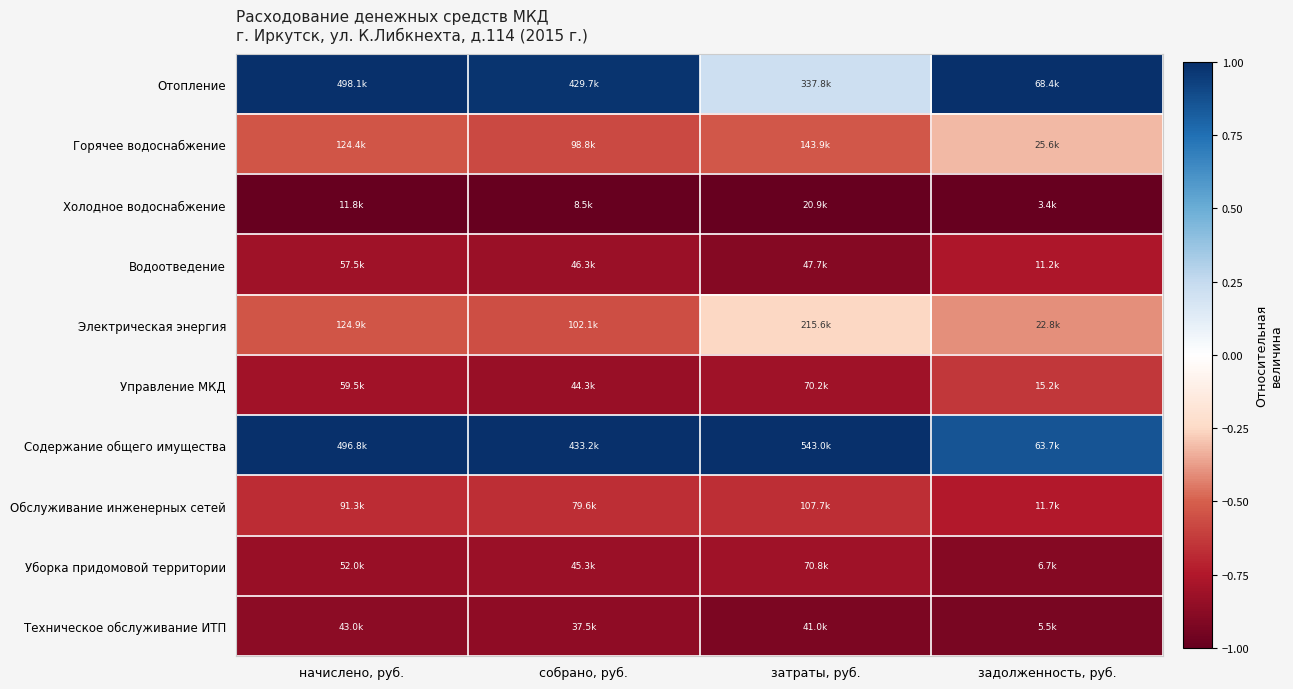

At затраты, руб., list the series in order from smallest to largest.

Холодное водоснабжение, Техническое обслуживание ИТП, Водоотведение, Управление МКД, Уборка придомовой территории, Обслуживание инженерных сетей, Горячее водоснабжение, Электрическая энергия, Отопление, Содержание общего имущества